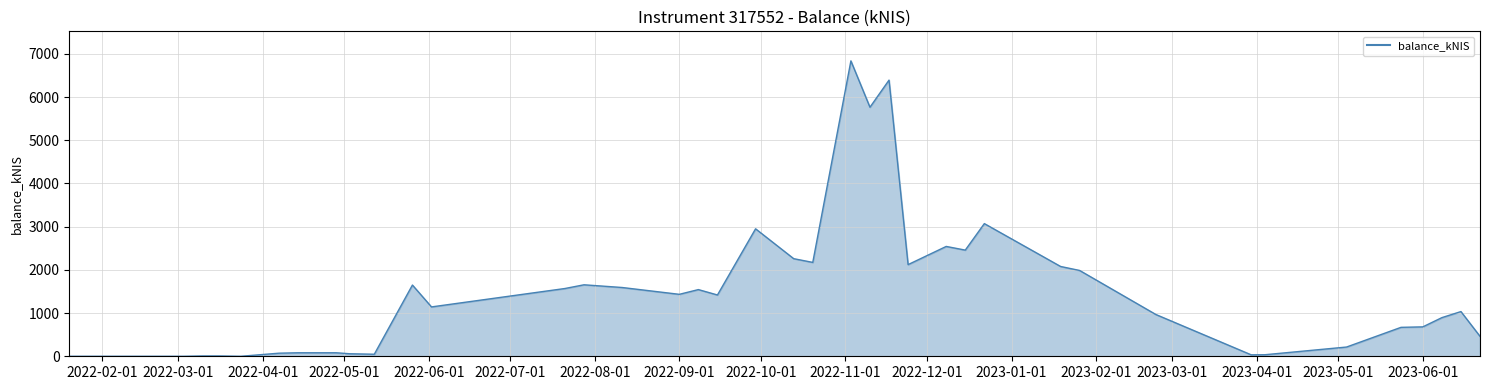

What is the maximum value shown in the chart?

6836.9